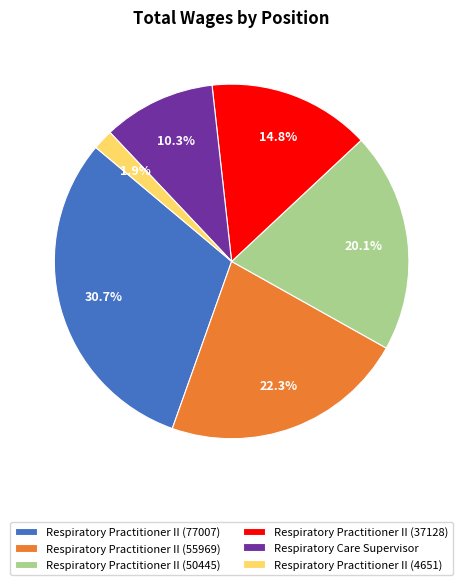

Approximately how many times larger is the value at Respiratory Practitioner II (77007) compared to Respiratory Practitioner II (50445)?

1.5